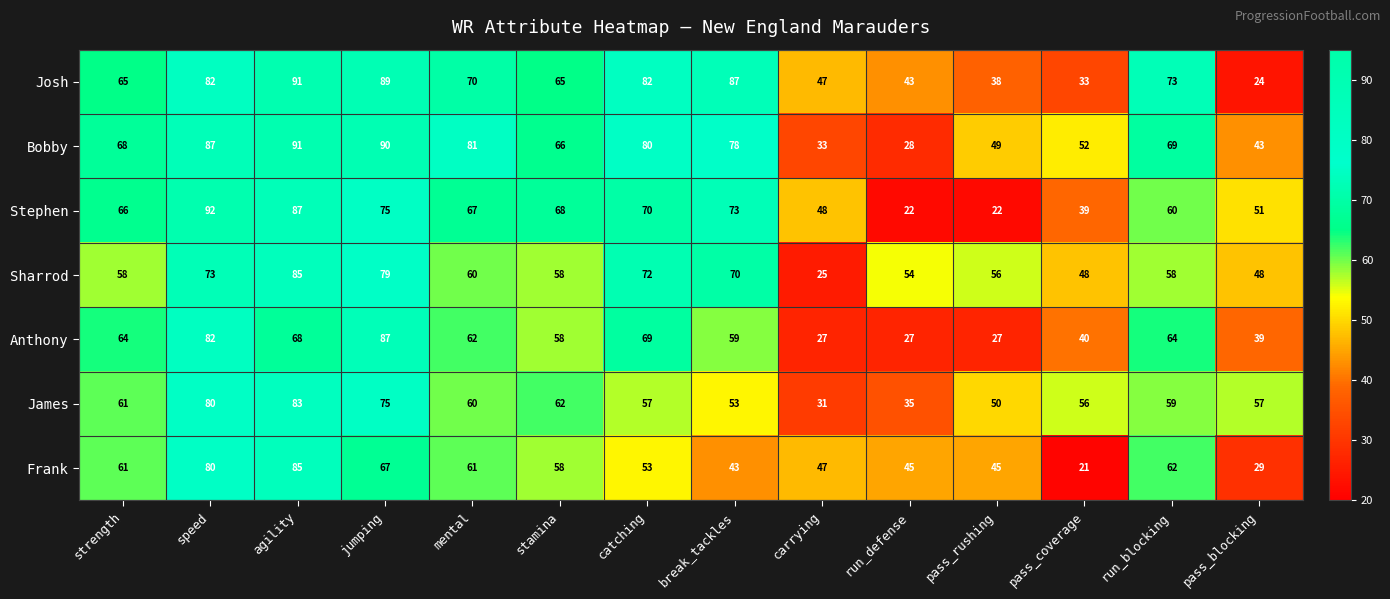

What is the difference between the second highest and second lowest values in the Josh series?

56